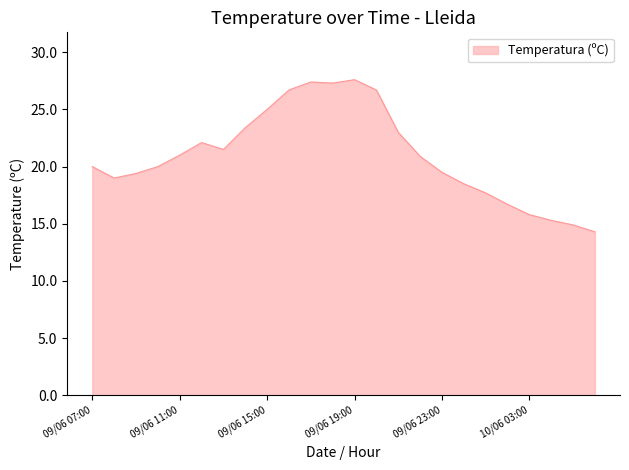

What is the greatest value displayed?

27.6